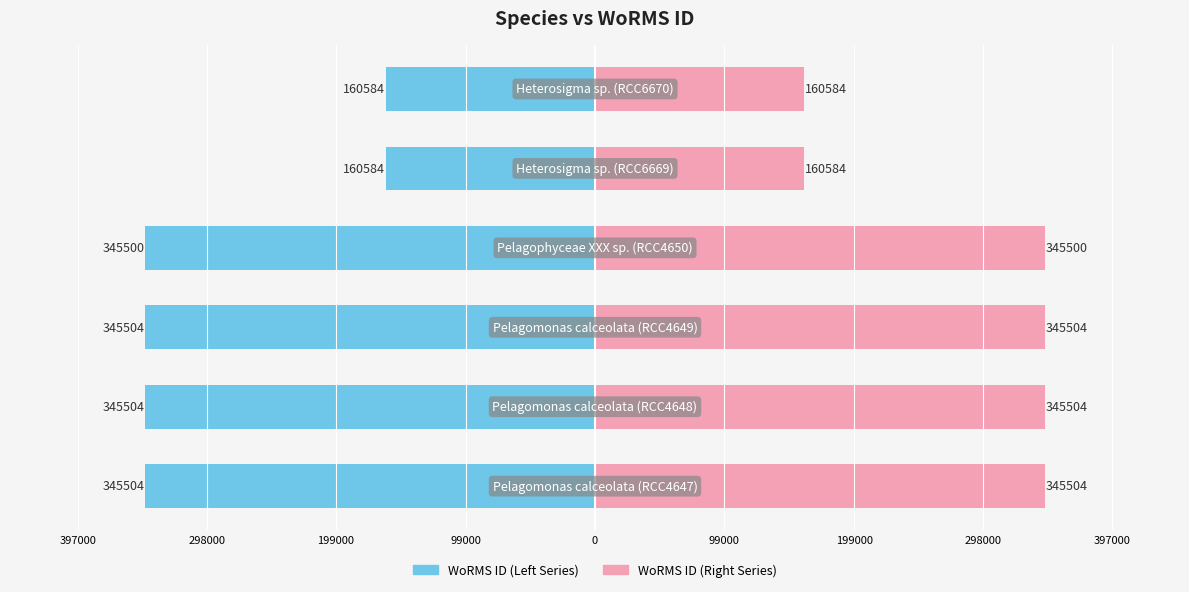

What is the difference between the maximum and second lowest values in the WoRMS ID (Left) series?

184920